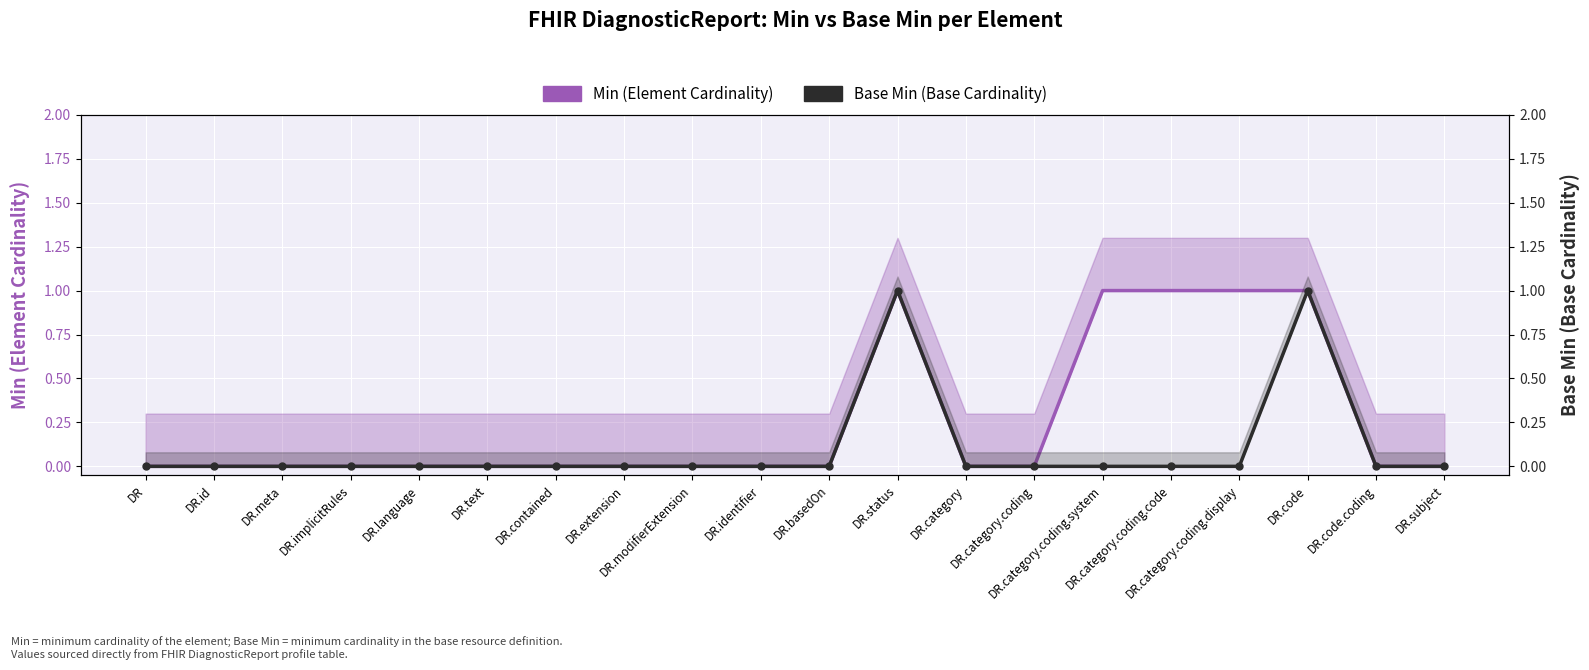

Which series has the widest spread of Y values?

Min (Element Cardinality)